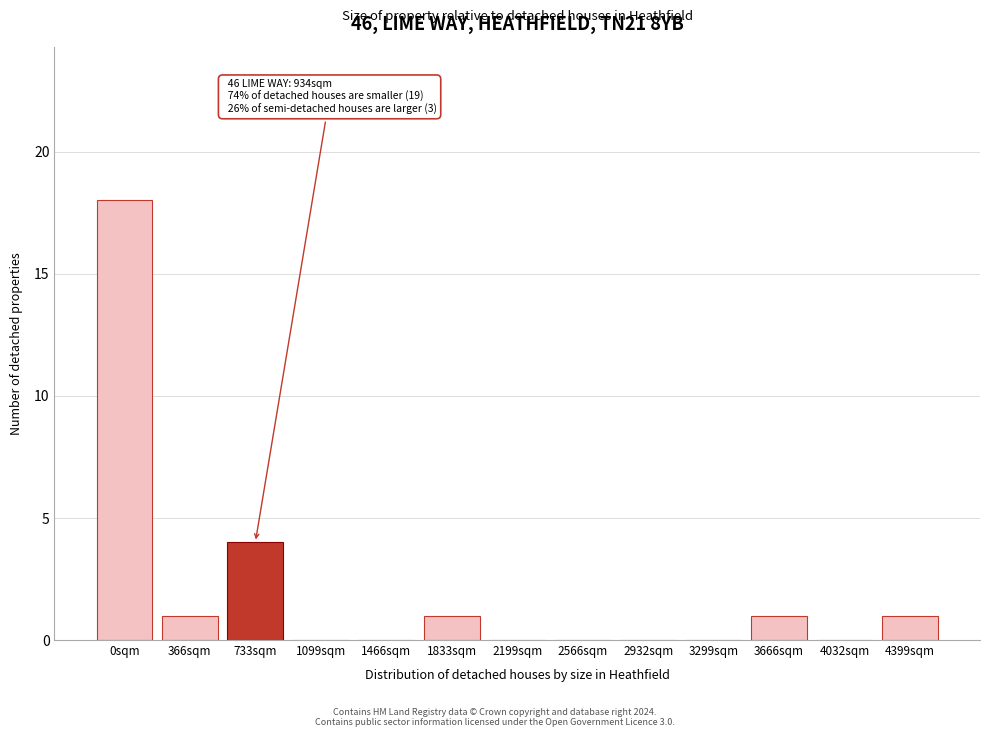

Reading right to left, what are all the values shown in this chart?

4399sqm=1	4032sqm=0	3666sqm=1	3299sqm=0	2932sqm=0	2566sqm=0	2199sqm=0	1833sqm=1	1466sqm=0	1099sqm=0	733sqm=4	366sqm=1	0sqm=18